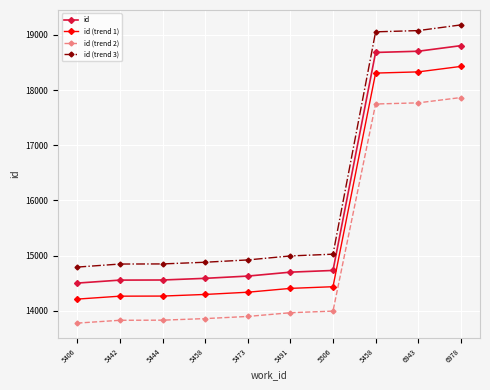

Where does the id (trend 3) series first go above 14995?

5491